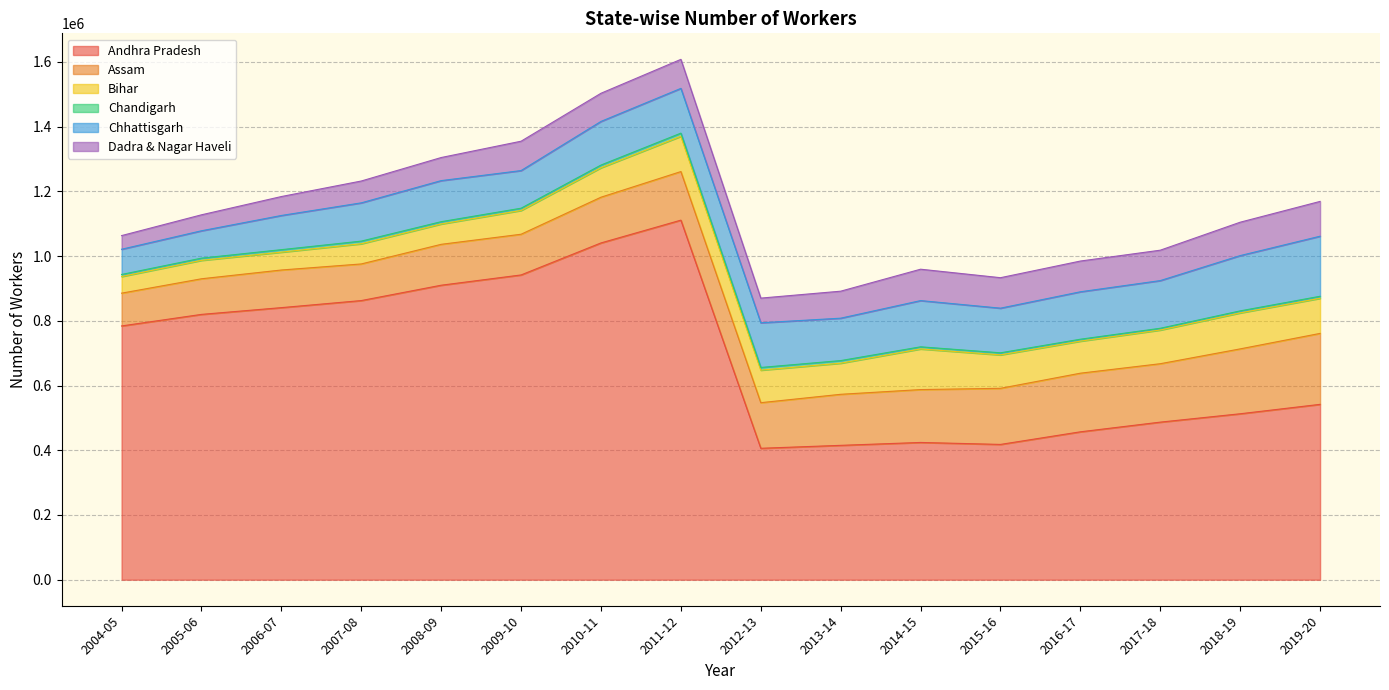

Between 2010-11 and 2019-20, which is larger?

2010-11